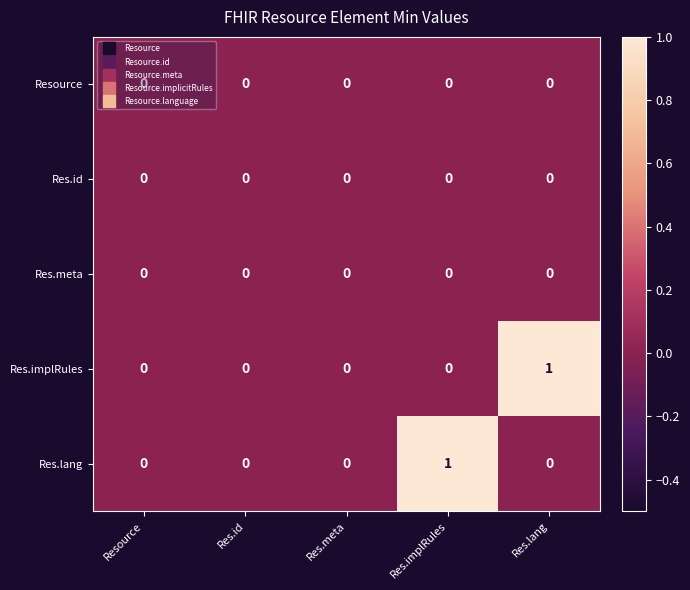

Between Res.id and Res.implRules, which series saw the biggest shift?

Res.lang